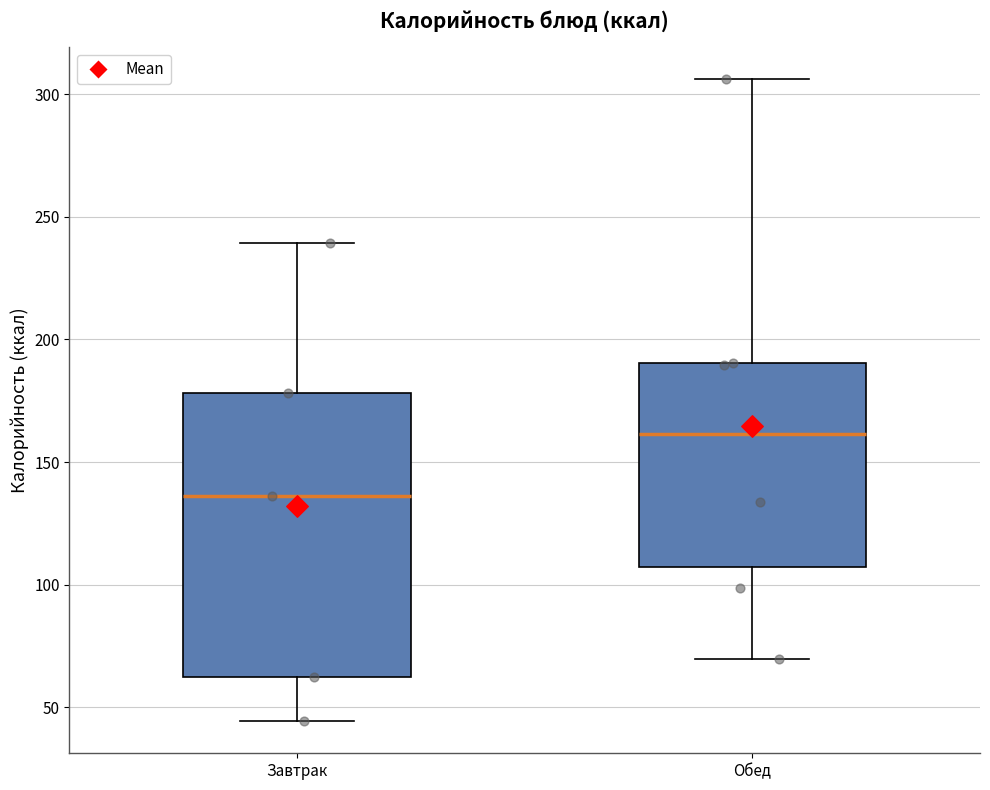

Reading left to right, read every box against the y-axis: the position of its median line, the range the box covers, and the ends of its whiskers. The values are not printed on the chart, so give them approximately, as read against the axis.

Завтрак: median 135, box 60 to 180, whiskers 45 to 240
Обед: median 160, box 105 to 190, whiskers 70 to 305